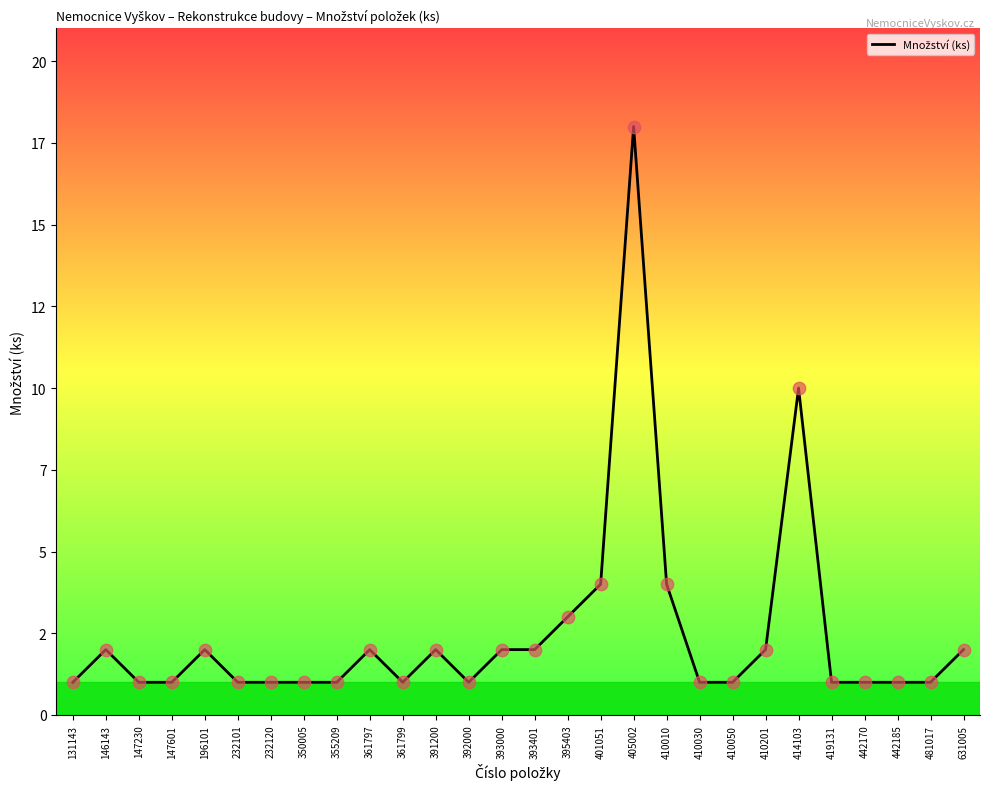

Approximately how many times larger is the value at 361797 compared to 147230?

2.0